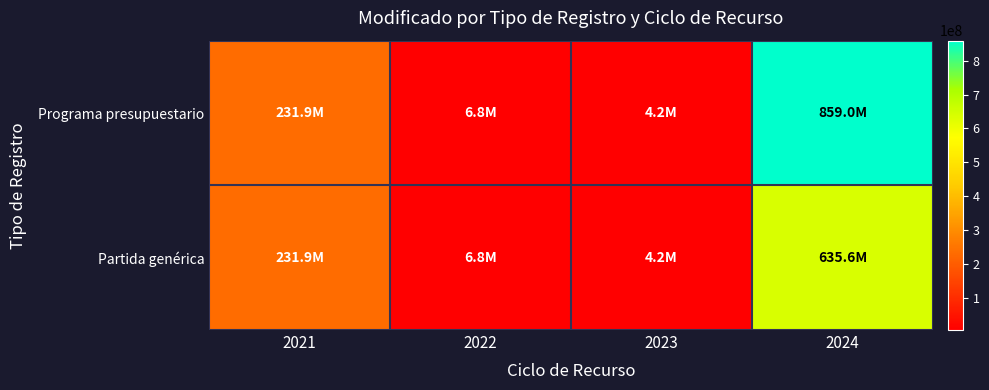

List the series in order of their overall mean, highest first.

Programa presupuestario, Partida genérica